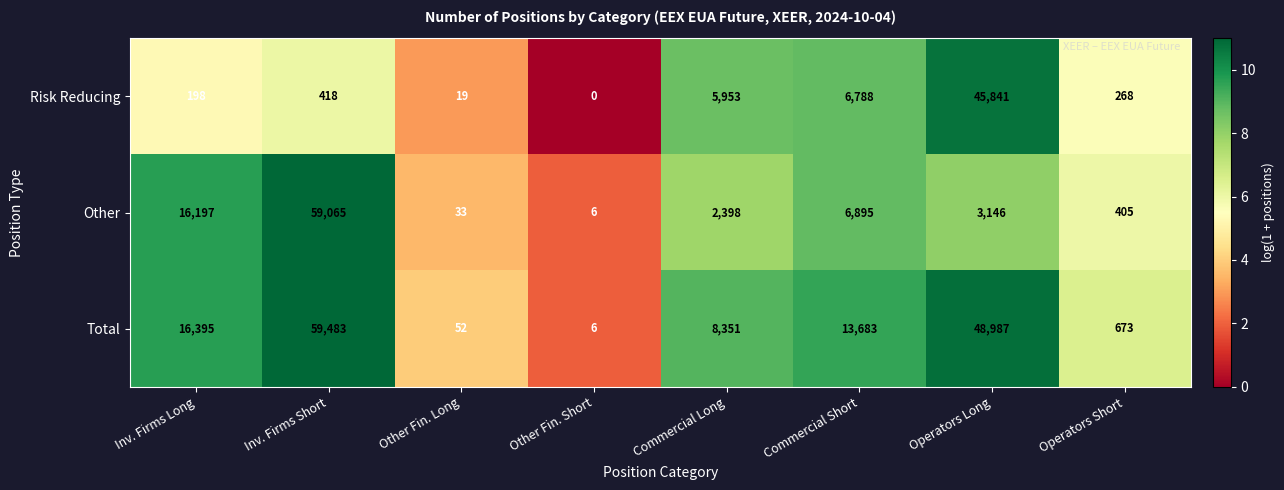

Is it true that Total equals 11958 at Commercial Long?

False